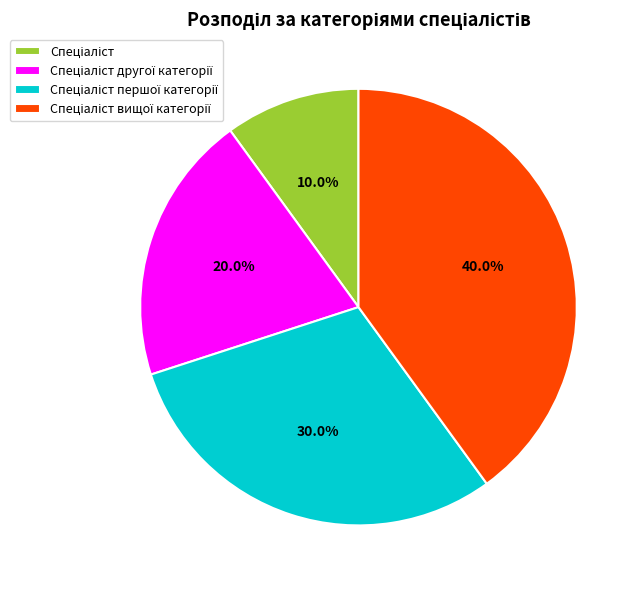

Does any single category account for the majority?

No